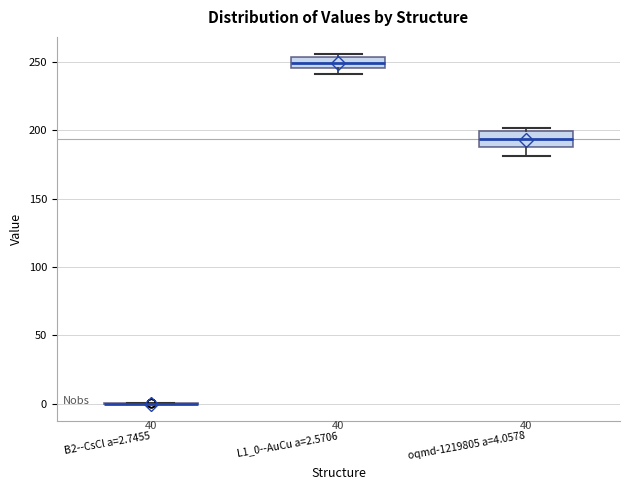

Reading left to right, read every box against the y-axis: the position of its median line, the range the box covers, and the ends of its whiskers. The values are not printed on the chart, so give them approximately, as read against the axis.

B2--CsCl a=2.7455: box collapsed to a line at 0, whiskers 0 to 0
L1_0--AuCu a=2.5706: median 250, box 245 to 255, whiskers 240 to 255 (just above the box's upper edge)
oqmd-1219805 a=4.0578: median 195, box 185 to 200, whiskers 180 to 200 (just above the box's upper edge)